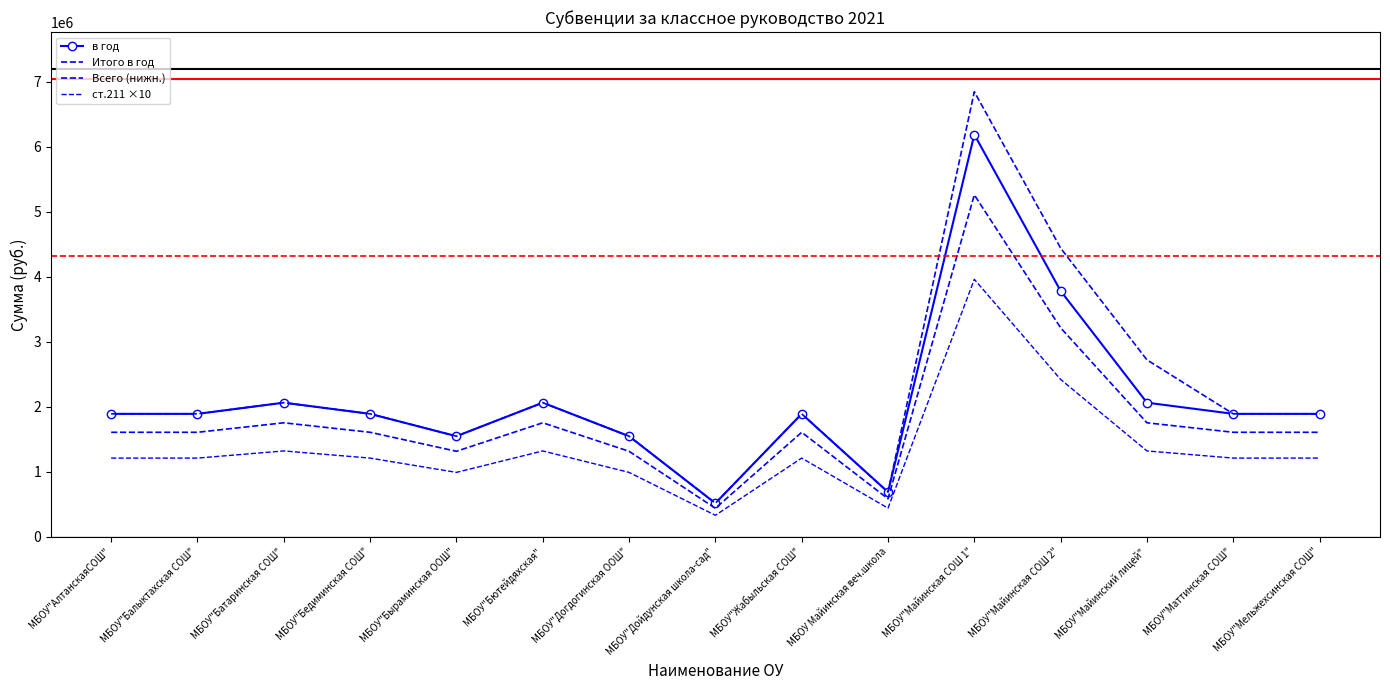

What is the sum of all Всего (нижн.) values?

27025614.0